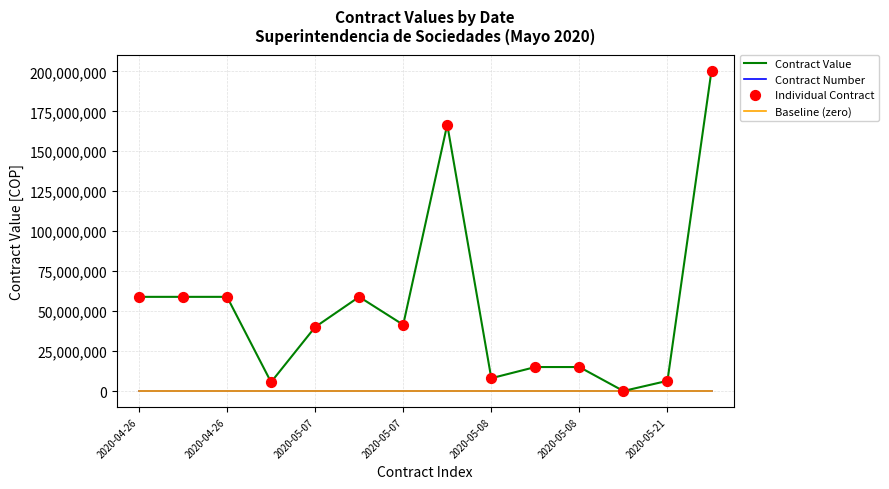

Which series has the largest total across all categories?

Contract Value